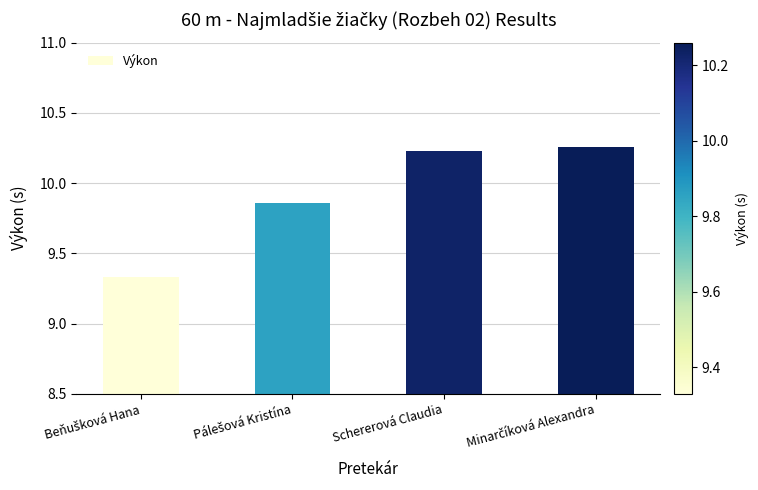

True or false: the data shows 17.9 at Schererová Claudia.

False